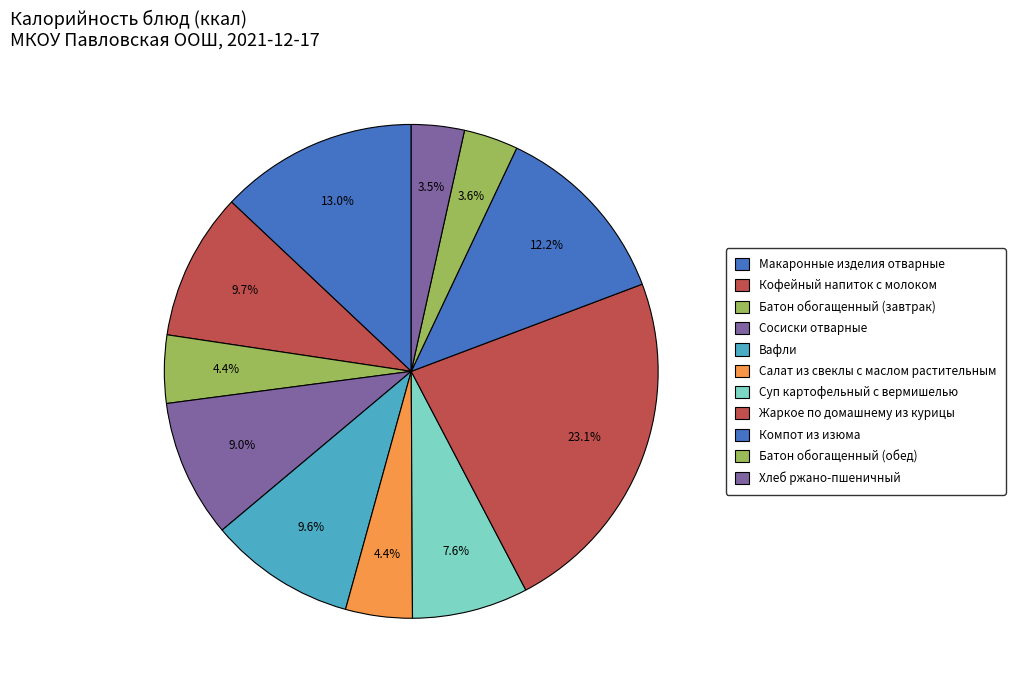

How many slices are in this pie chart?

11